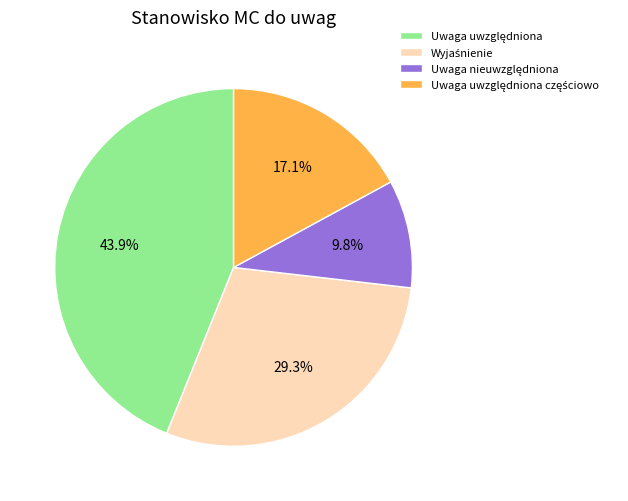

Is there a majority slice in this chart?

No